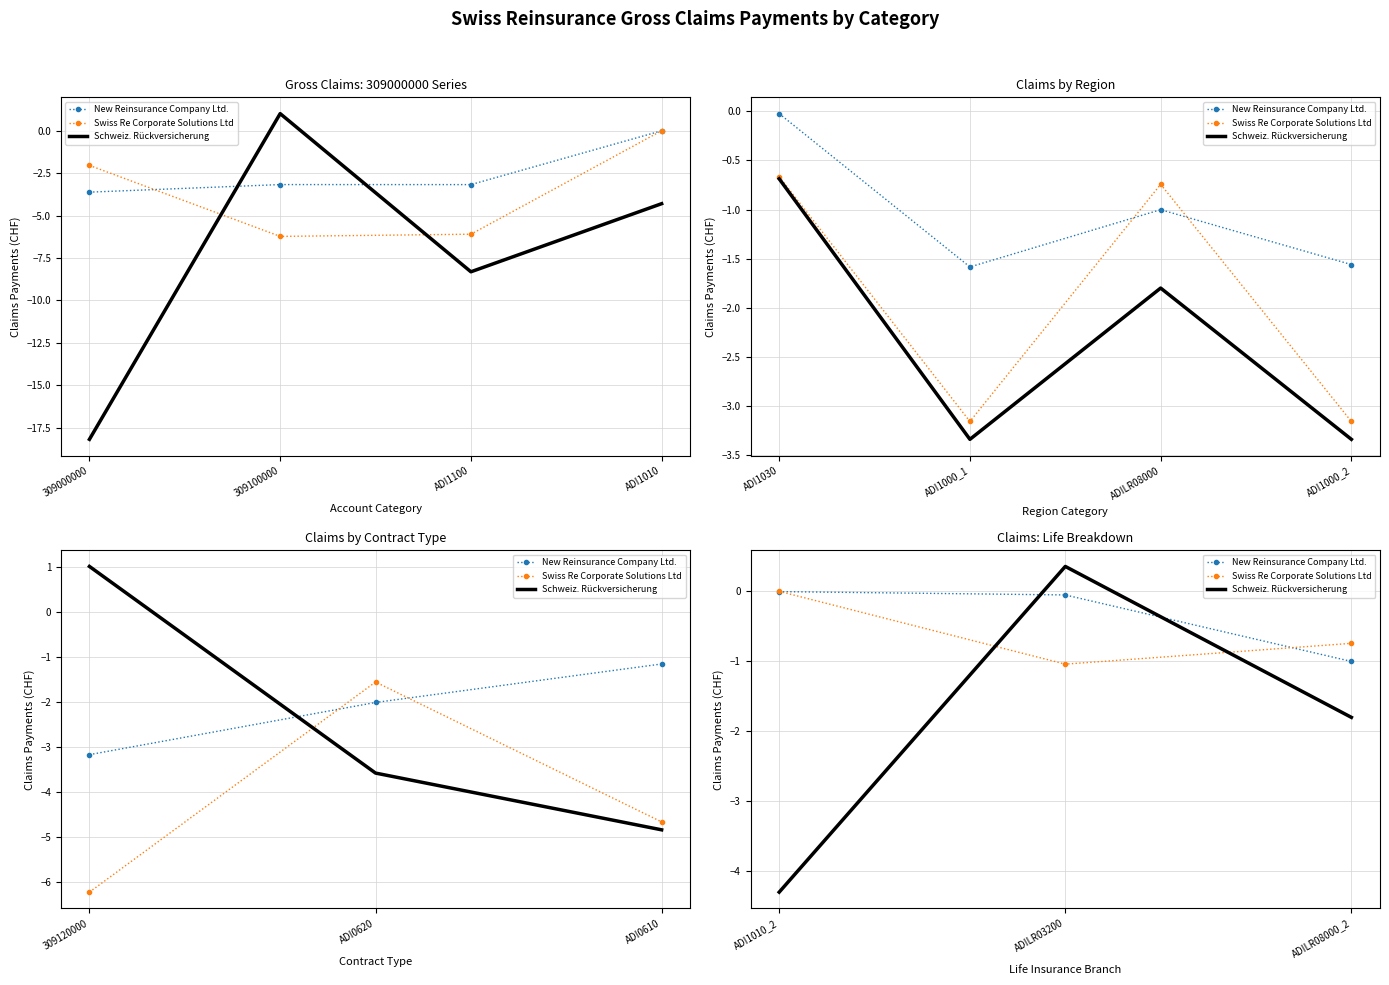

What is the value of the Swiss Re Corporate Solutions Ltd point at the 3rd from the left?

-0.7